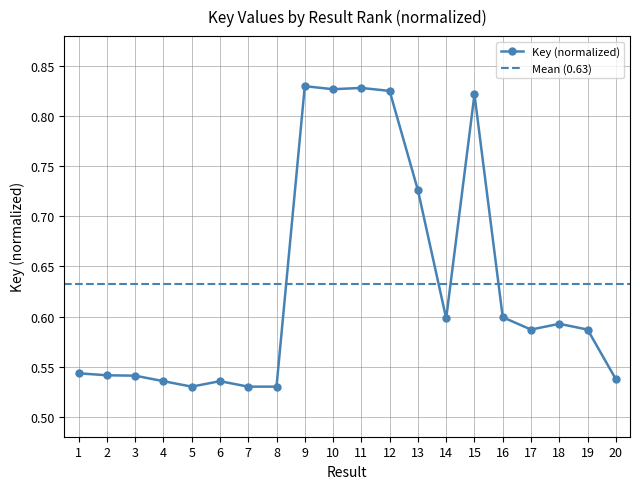

Which category has the highest value across all series?

9